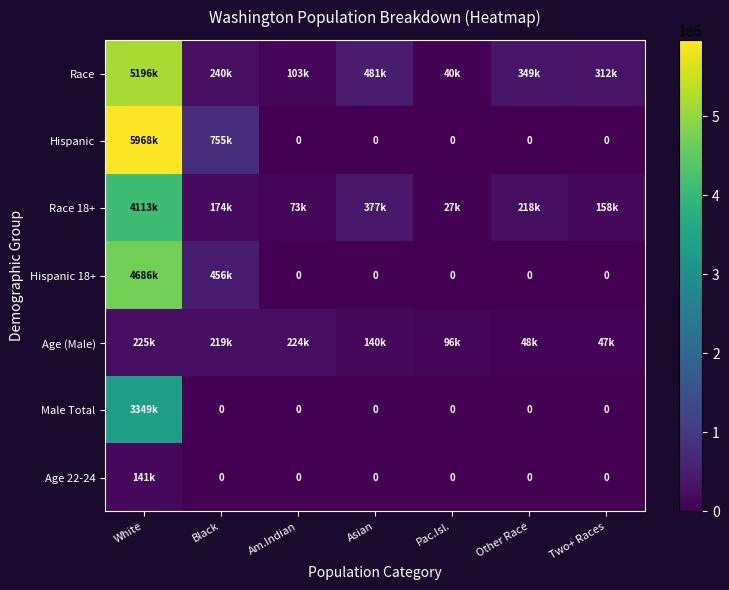

Is it true that Hispanic 18+ equals 0 at Two+ Races?

True